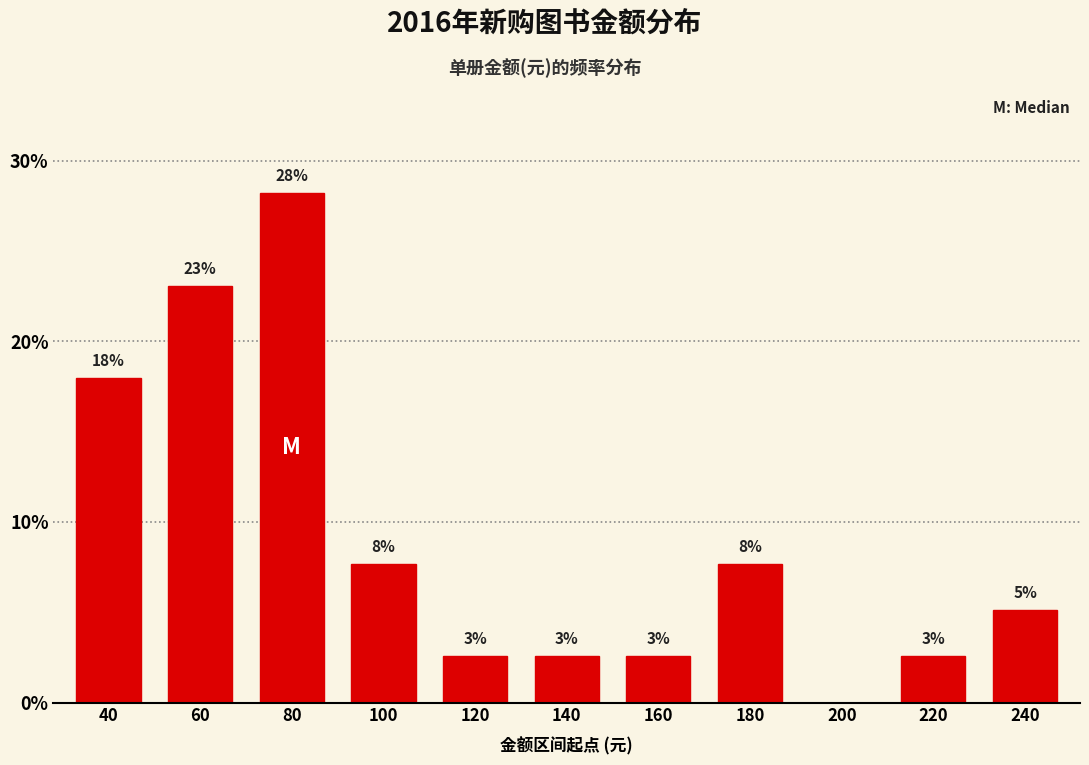

Are the bars horizontal?

No